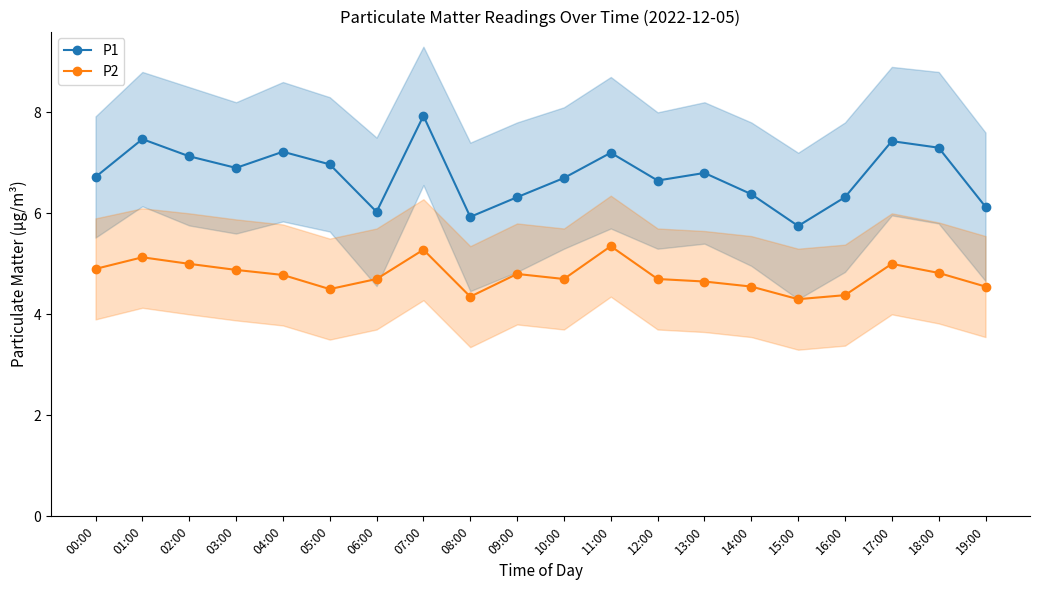

True or false: P1 and P2 intersect in this chart.

False